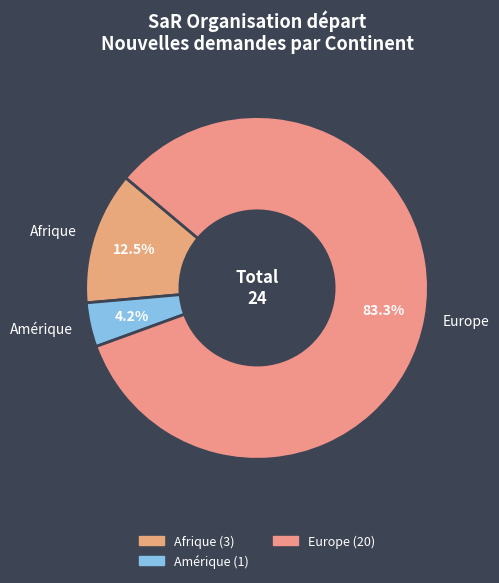

Which has a higher value, Afrique or Europe?

Europe